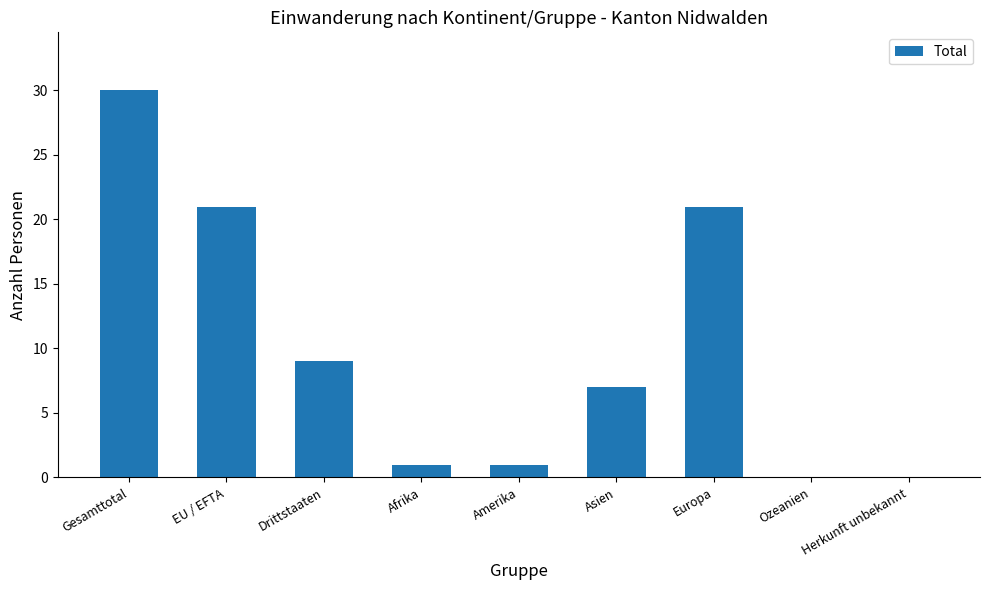

The value at Herkunft unbekannt is 15. True or false?

False